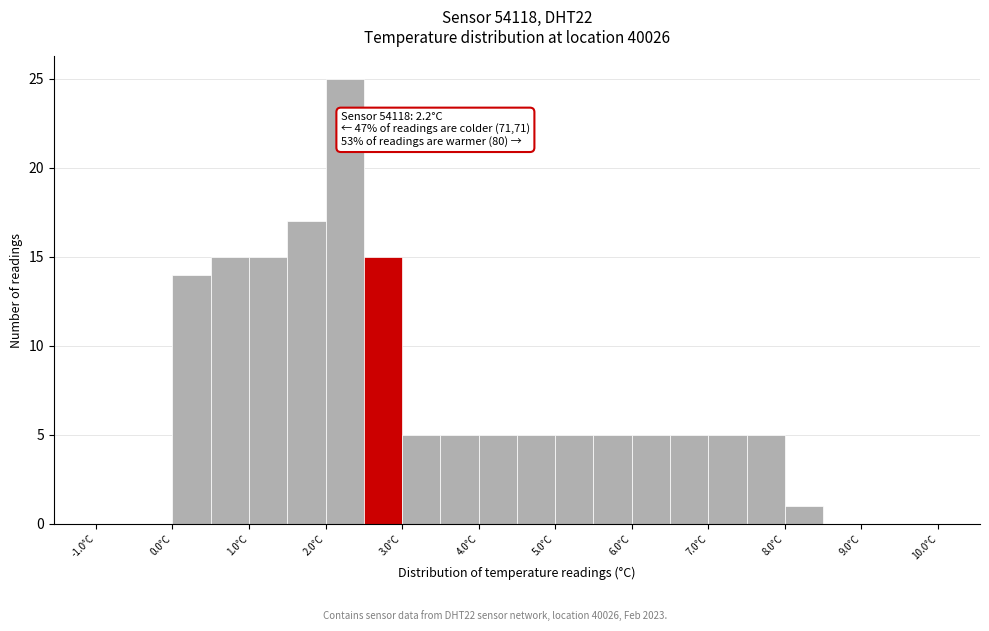

Over which range of the x-axis is the bar tallest?

2.0 to 2.5